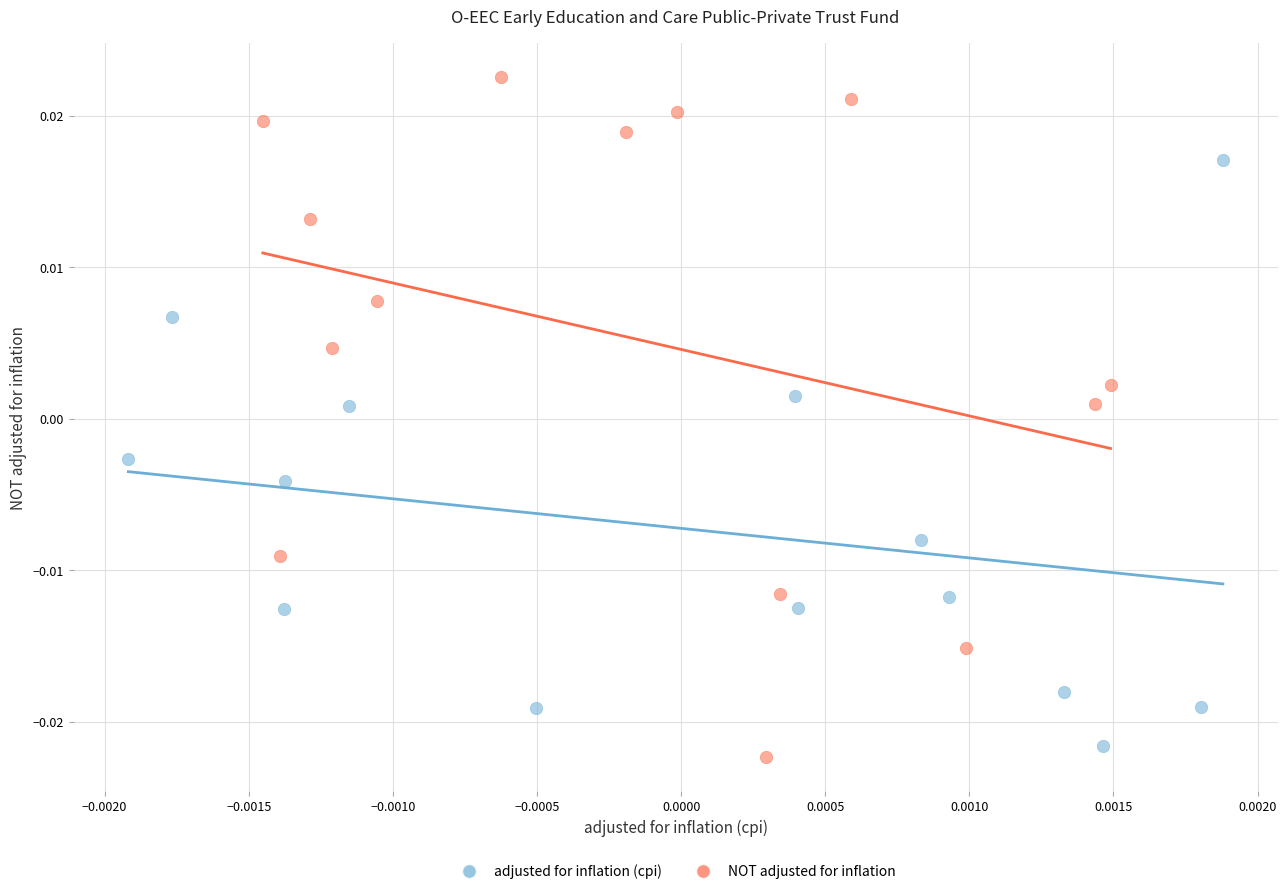

What are all the series names shown in the legend?

adjusted for inflation (cpi), NOT adjusted for inflation